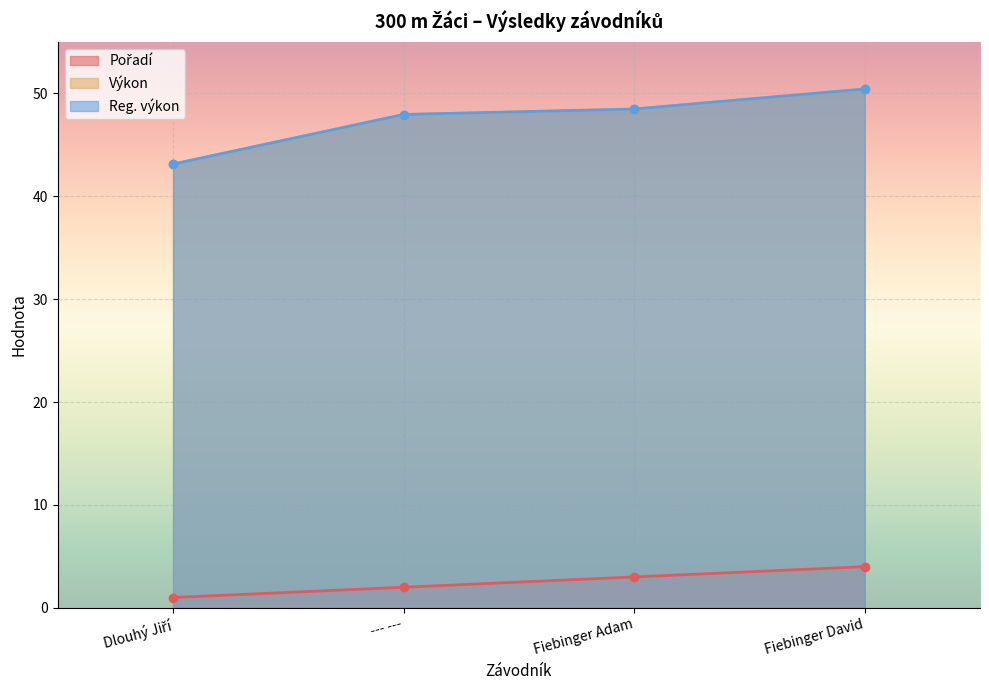

Which series has the largest range (max minus min)?

Výkon